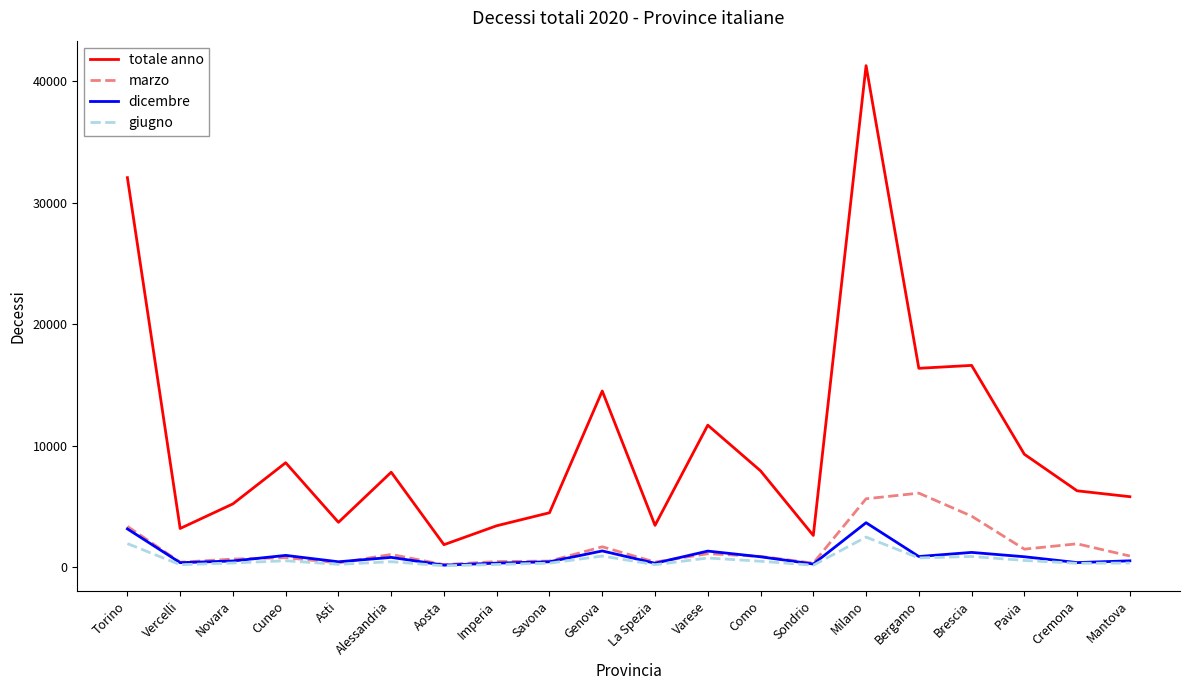

At which label is dicembre closest to 1911?

Genova